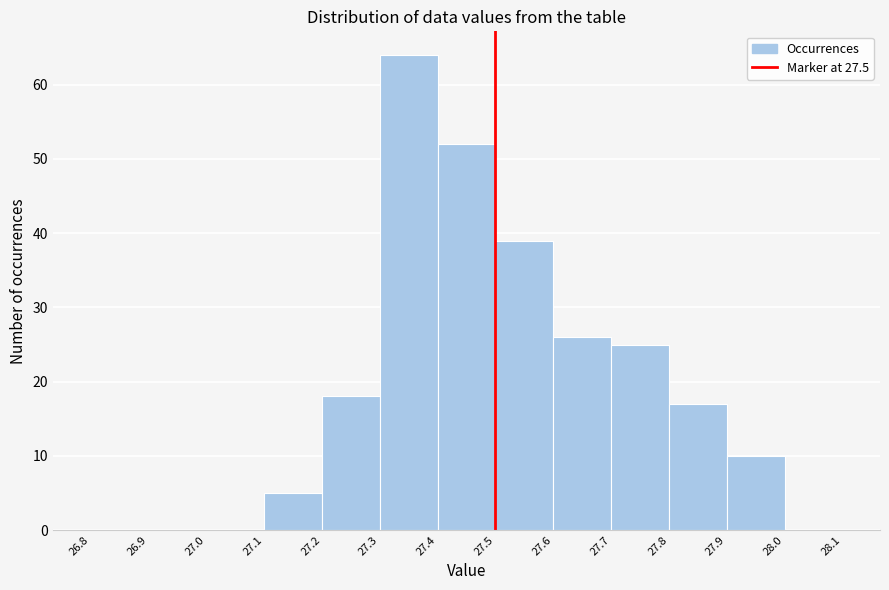

Reading left to right, list every bar in this chart as the range it spans on the x-axis followed by its height. The values are not printed on the chart, so give them approximately, as read against the axis.

26.8 to 26.9: 0
26.9 to 27.0: 0
27.0 to 27.1: 0
27.1 to 27.2: 5
27.2 to 27.3: 18
27.3 to 27.4: 64
27.4 to 27.5: 52
27.5 to 27.6: 39
27.6 to 27.7: 26
27.7 to 27.8: 25
27.8 to 27.9: 17
27.9 to 28.0: 10
28.0 to 28.1: 0